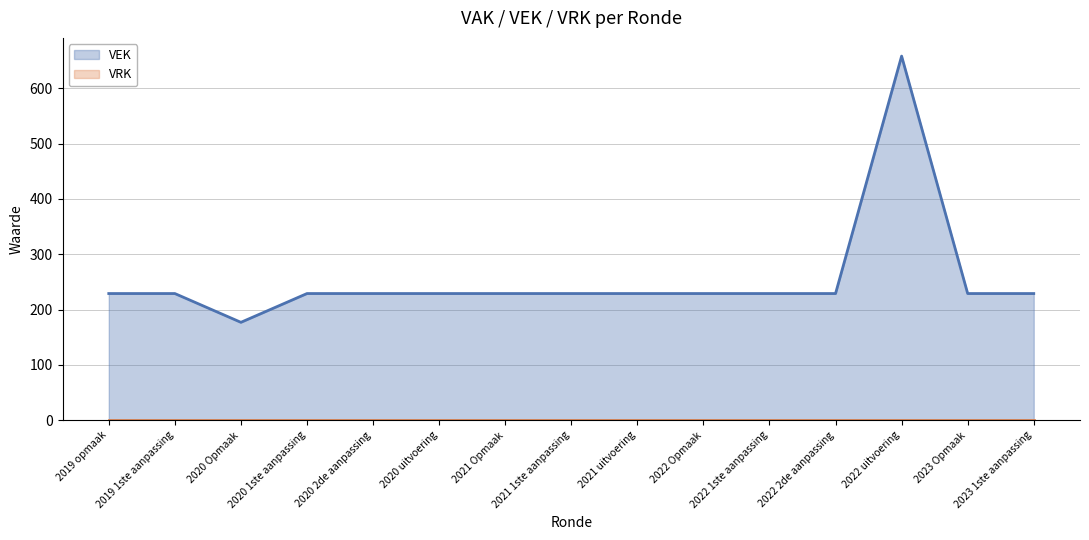

How many distinct data groups are displayed?

2